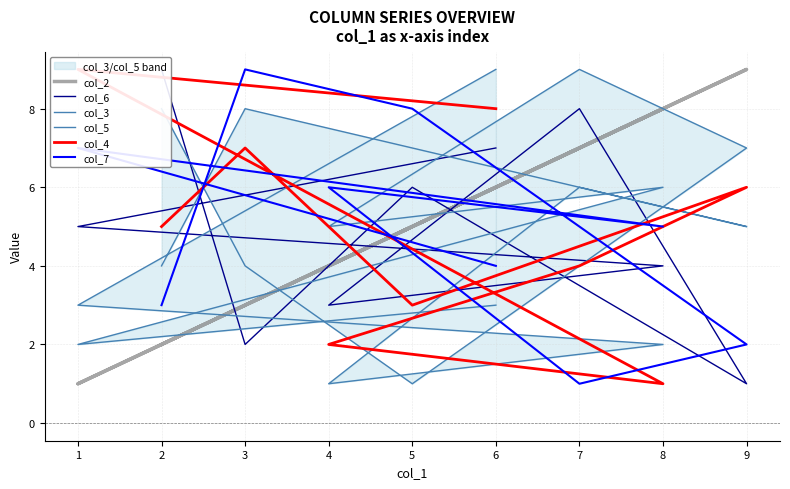

At 8, list the series in order from largest to smallest.

col_2, col_5, col_7, col_6, col_3, col_4